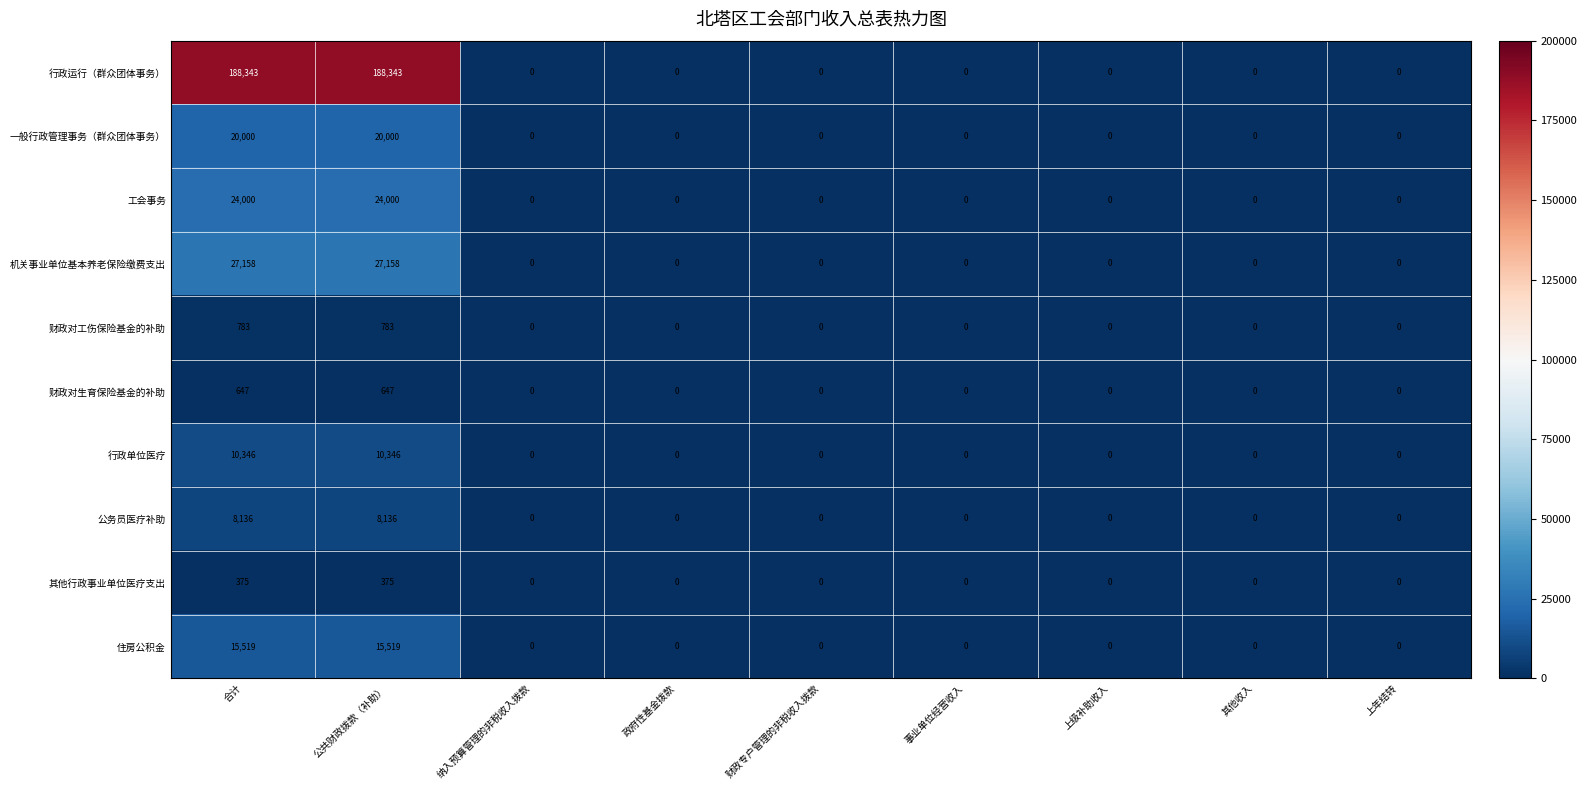

At 合计, list the series in order from largest to smallest.

行政运行（群众团体事务）, 机关事业单位基本养老保险缴费支出, 工会事务, 一般行政管理事务（群众团体事务）, 住房公积金, 行政单位医疗, 公务员医疗补助, 财政对工伤保险基金的补助, 财政对生育保险基金的补助, 其他行政事业单位医疗支出